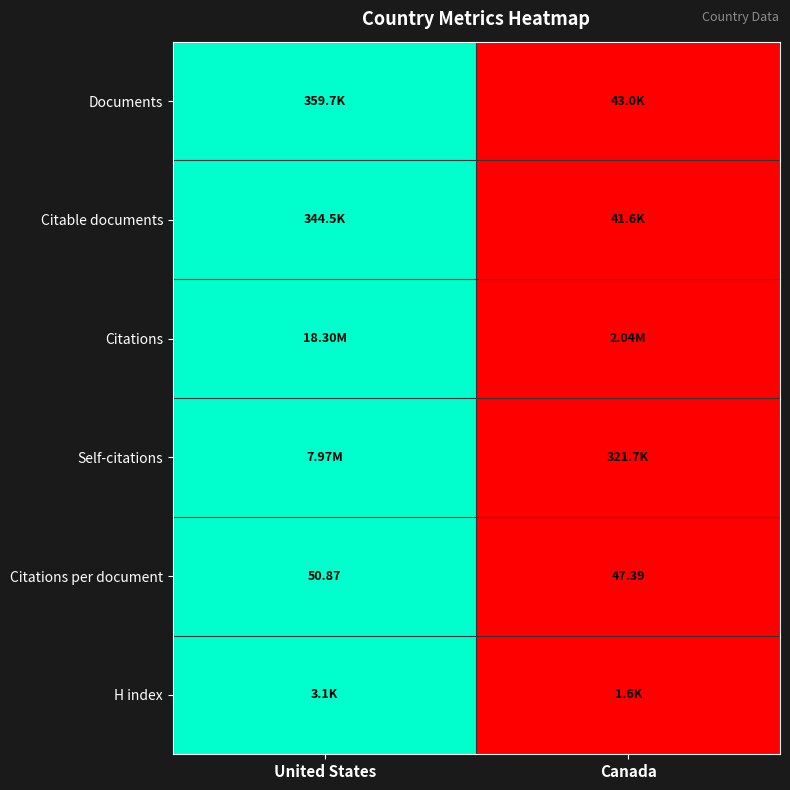

List the labels in order of Citations per document value, smallest first.

Canada, United States